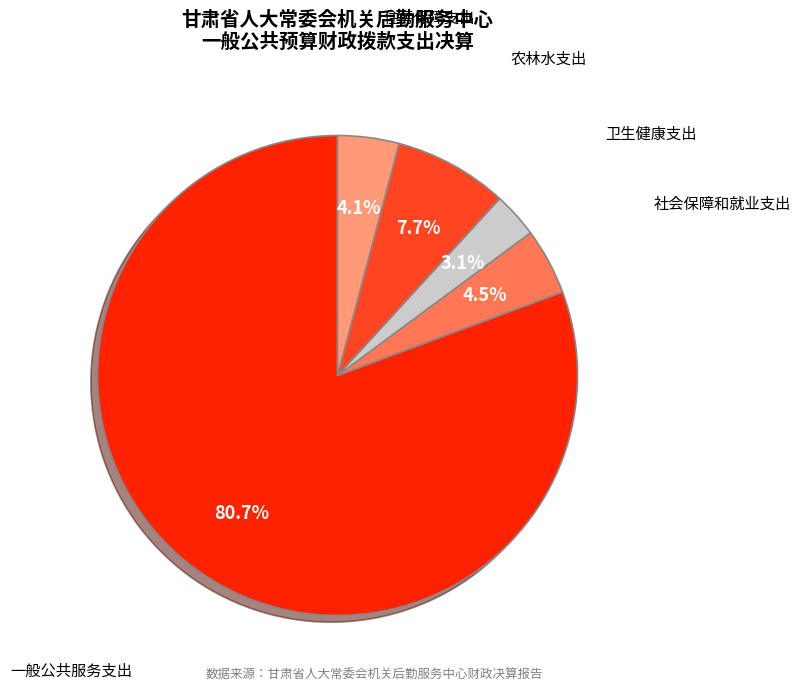

Between 住房保障支出 and 卫生健康支出, which is larger?

住房保障支出